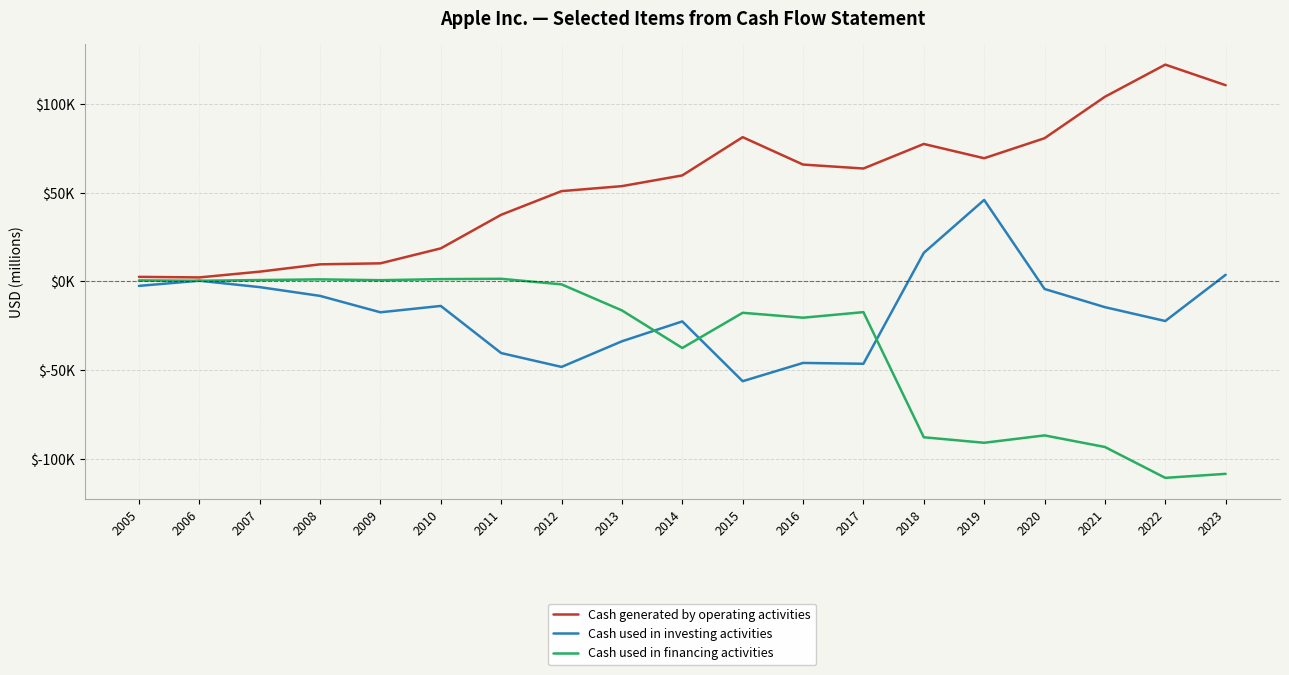

At which category does Cash generated by operating activities reach its first local valley?

2006